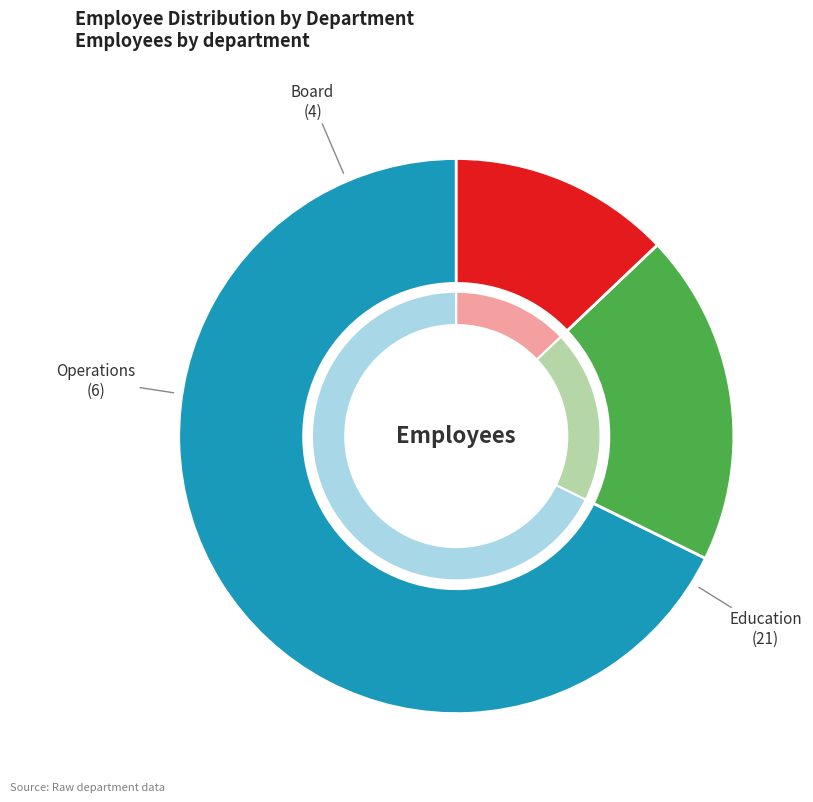

Which slice is the smallest?

Board